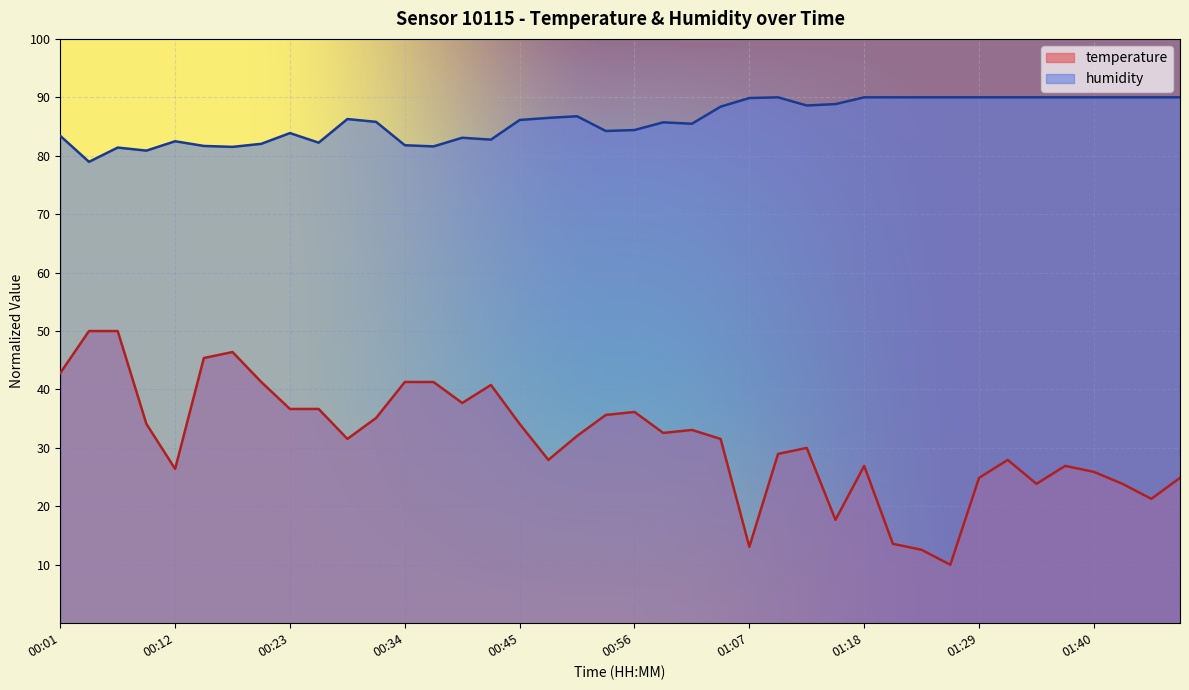

How many values in the humidity series are below 86?

19